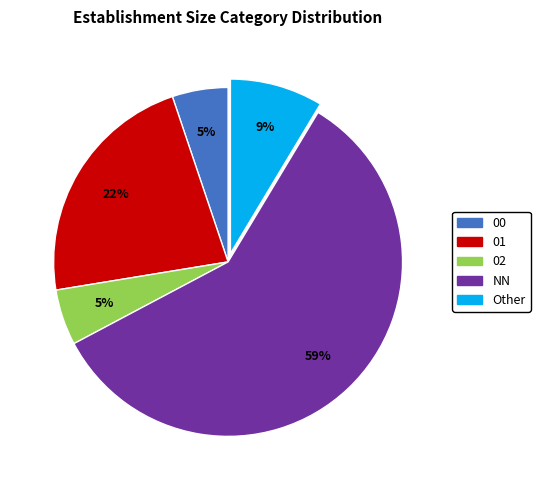

To the nearest percent, what is the difference between the 01 and 00 slice percentages?

17%